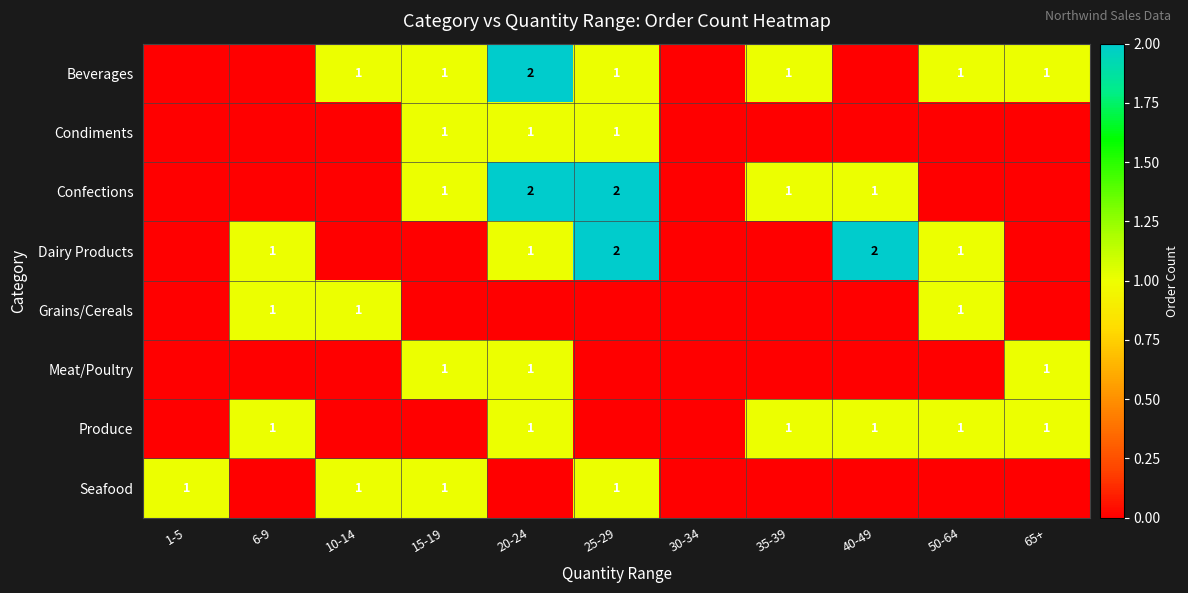

At which category is the sum across all series the highest?

20-24